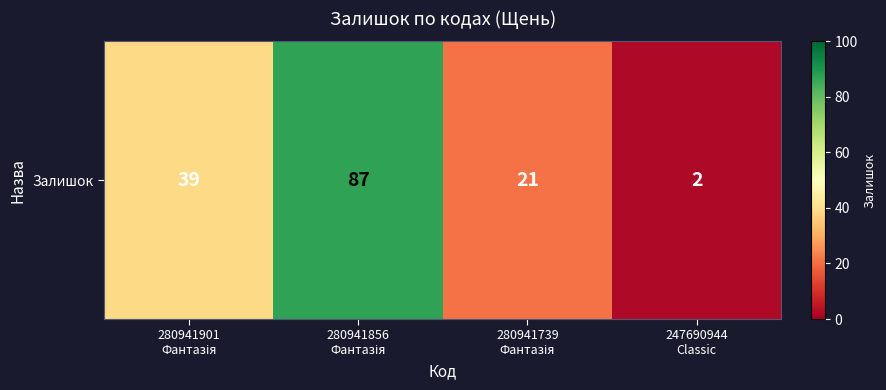

At which label does the data first exceed 39?

280941856
Фантазія